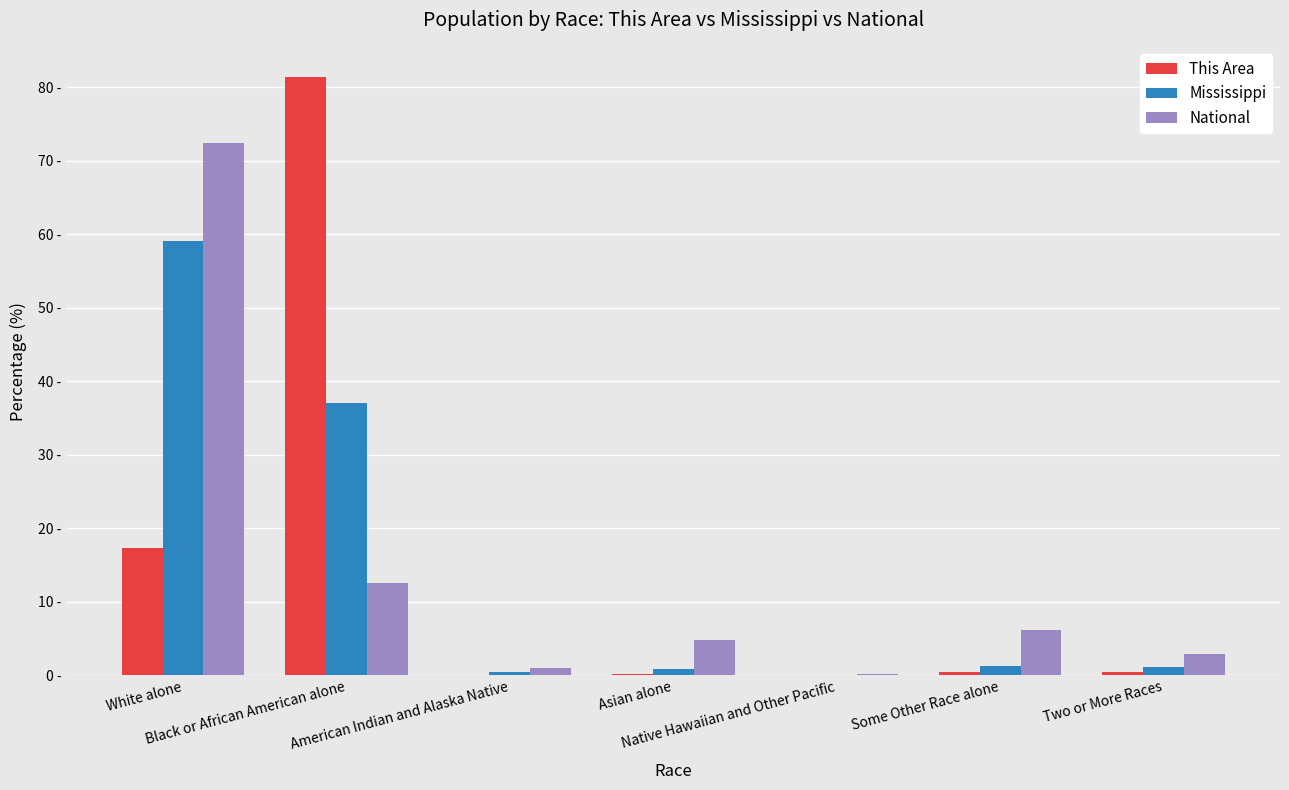

Are the bars grouped side by side (vs. stacked)?

Yes